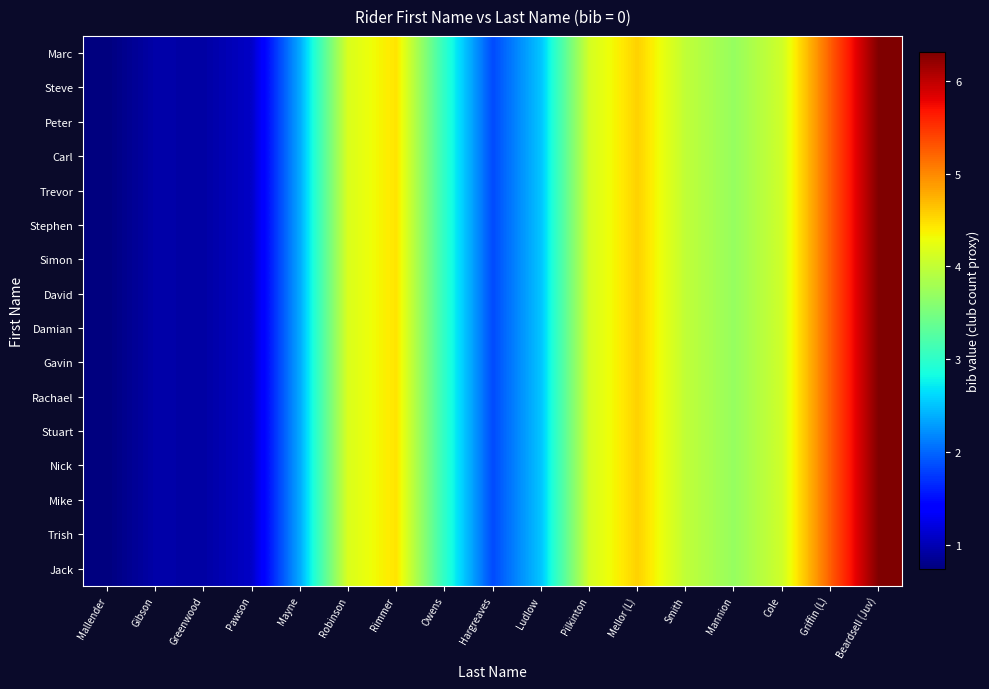

At which category does the chart reach its minimum across all series?

Mallender